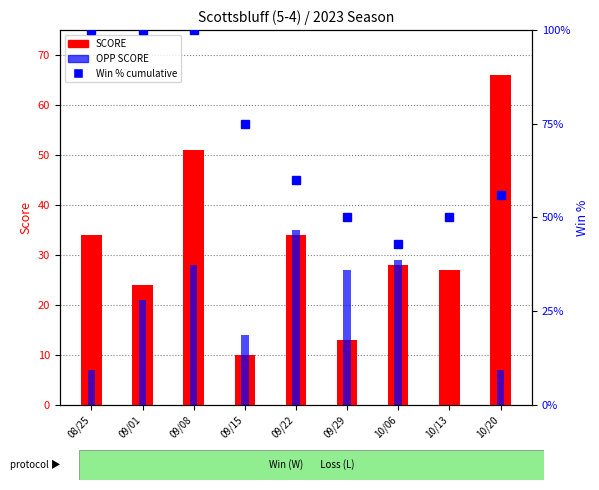

Reading left to right, extract all data points from this chart.

SCORE: 08/25=34	09/01=24	09/08=51	09/15=10	09/22=34	09/29=13	10/06=28	10/13=27	10/20=66
OPP SCORE: 08/25=7	09/01=21	09/08=28	09/15=14	09/22=35	09/29=27	10/06=29	10/13=0	10/20=7
Win % (cumulative): 08/25=100	09/01=100	09/08=100	09/15=75	09/22=60	09/29=50	10/06=43	10/13=50	10/20=56